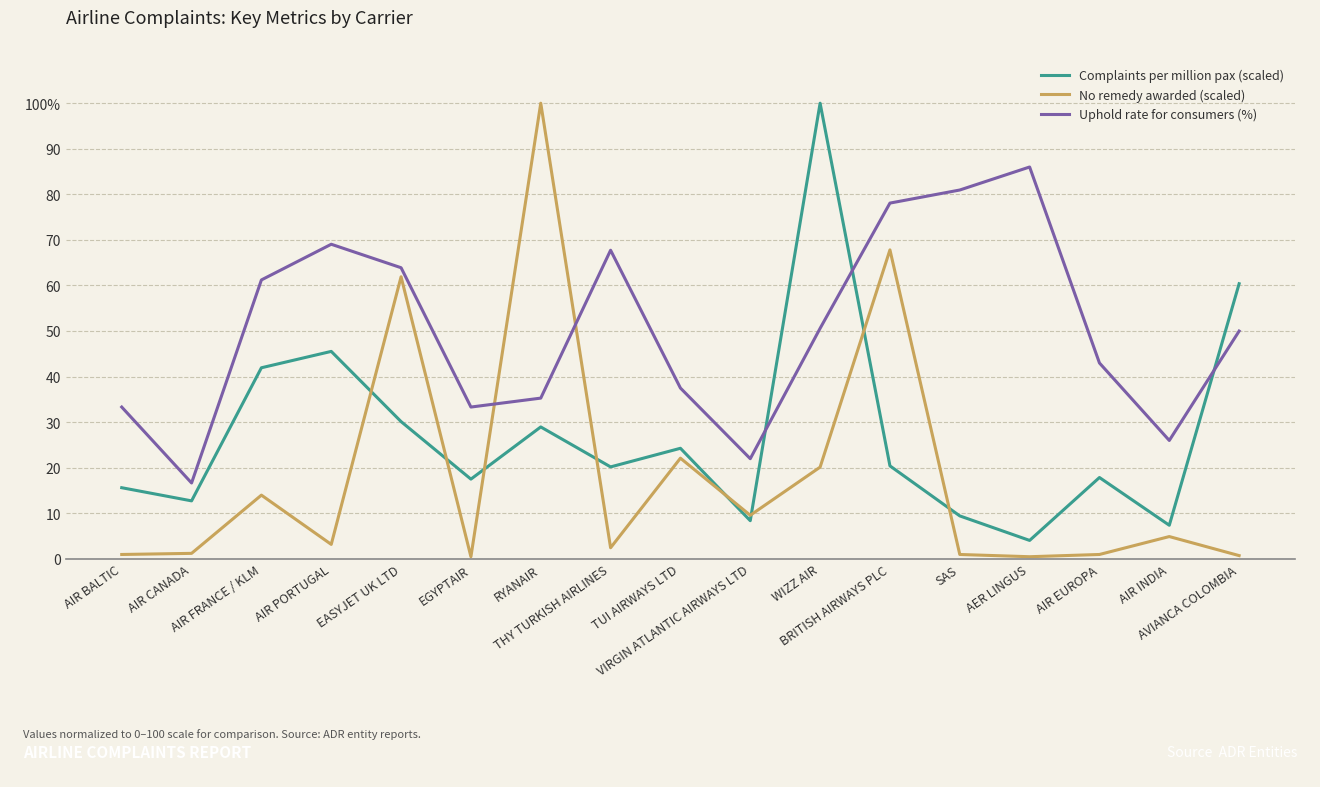

Reading left to right, what are all the values shown in this chart?

Complaints per million pax (scaled): AIR BALTIC=15.6	AIR CANADA=12.7	AIR FRANCE / KLM=41.9	AIR PORTUGAL=45.5	EASYJET UK LTD=30.1	EGYPTAIR=17.5	RYANAIR=29.0	THY TURKISH AIRLINES=20.2	TUI AIRWAYS LTD=24.3	VIRGIN ATLANTIC AIRWAYS LTD=8.4	WIZZ AIR=100.0	BRITISH AIRWAYS PLC=20.4	SAS=9.4	AER LINGUS=4.1	AIR EUROPA=17.9	AIR INDIA=7.4	AVIANCA COLOMBIA=60.4
No remedy awarded (scaled): AIR BALTIC=1.0	AIR CANADA=1.2	AIR FRANCE / KLM=14.0	AIR PORTUGAL=3.2	EASYJET UK LTD=61.9	EGYPTAIR=0.5	RYANAIR=100.0	THY TURKISH AIRLINES=2.5	TUI AIRWAYS LTD=22.1	VIRGIN ATLANTIC AIRWAYS LTD=9.6	WIZZ AIR=20.1	BRITISH AIRWAYS PLC=67.8	SAS=1.0	AER LINGUS=0.5	AIR EUROPA=1.0	AIR INDIA=4.9	AVIANCA COLOMBIA=0.7
Uphold rate for consumers (%): AIR BALTIC=33.3	AIR CANADA=16.7	AIR FRANCE / KLM=61.2	AIR PORTUGAL=69.0	EASYJET UK LTD=63.9	EGYPTAIR=33.3	RYANAIR=35.3	THY TURKISH AIRLINES=67.7	TUI AIRWAYS LTD=37.5	VIRGIN ATLANTIC AIRWAYS LTD=22.0	WIZZ AIR=50.6	BRITISH AIRWAYS PLC=78.1	SAS=81.0	AER LINGUS=86.0	AIR EUROPA=43.0	AIR INDIA=26.0	AVIANCA COLOMBIA=50.0